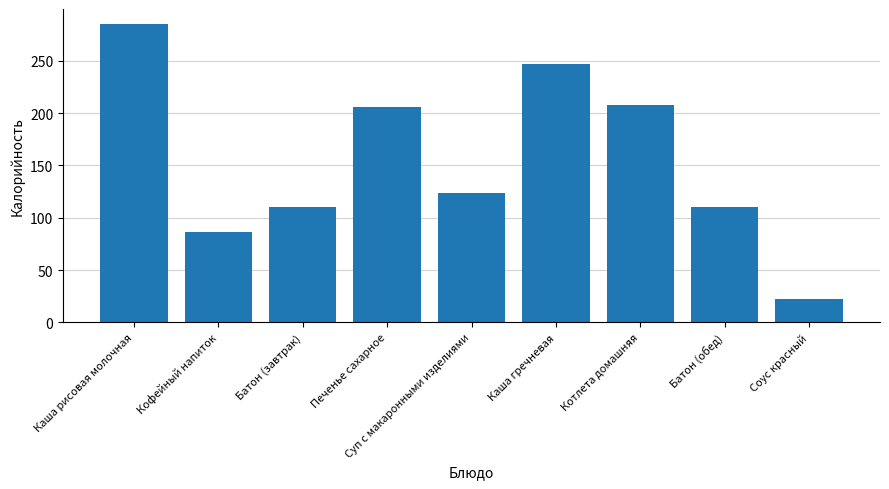

How many values are below 123?

4